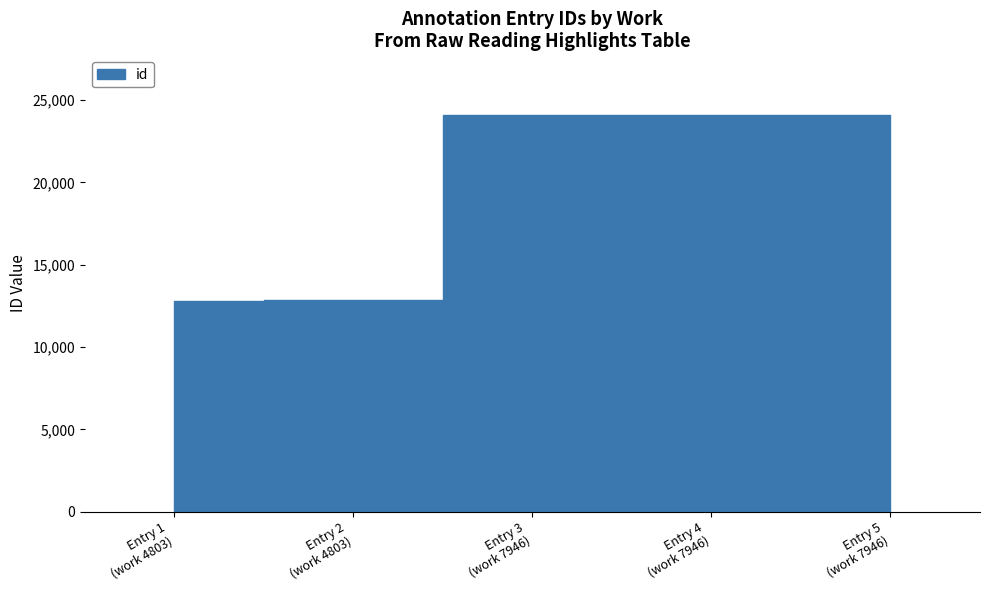

True or false: the data has more than 0 interior local peaks.

False